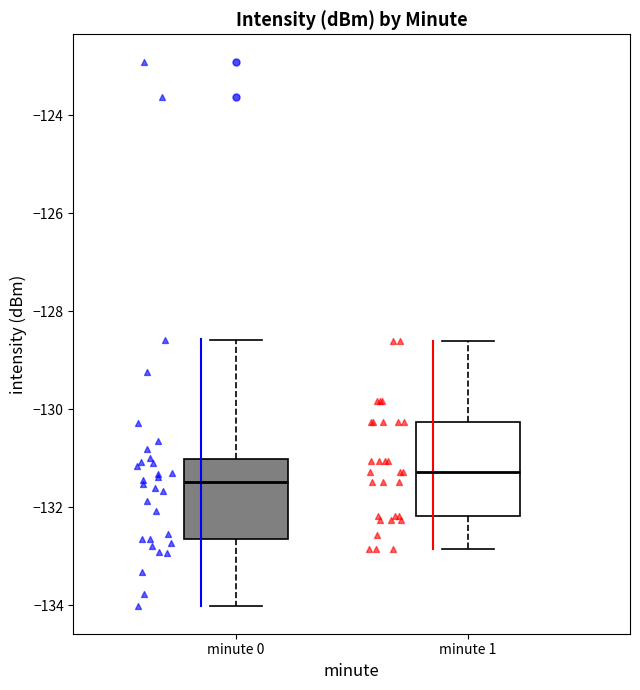

Comparing the boxes themselves (not the whiskers), which one is the tallest?

minute 1